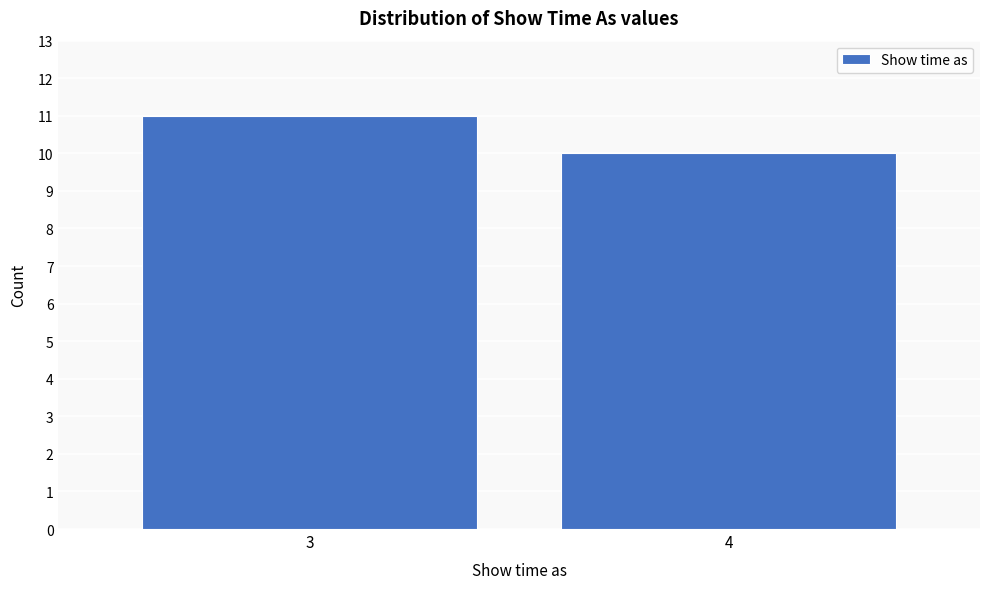

Reading right to left, what are all the values shown in this chart?

10	11